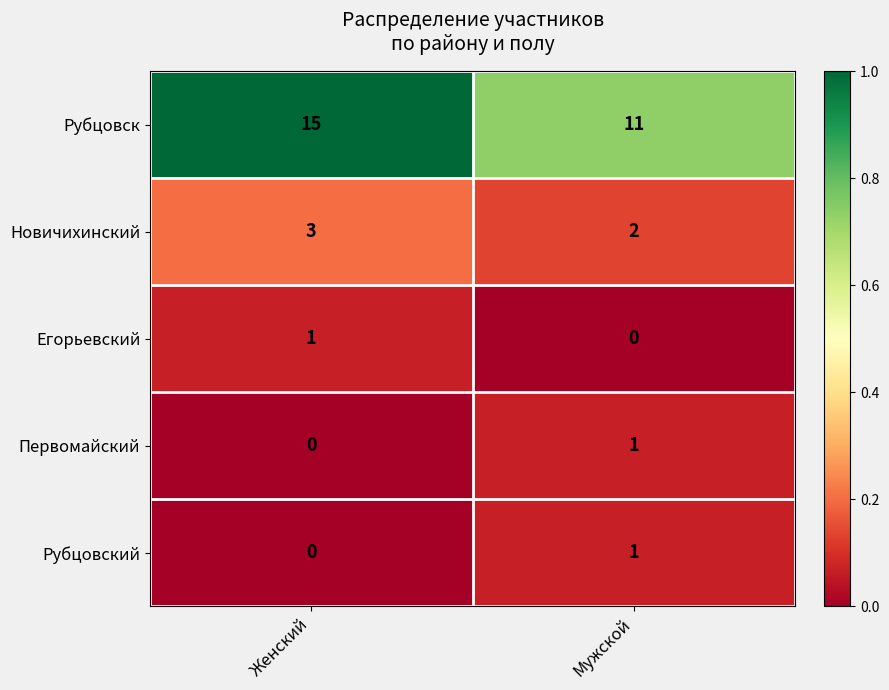

At which category is the sum across all series the highest?

Женский